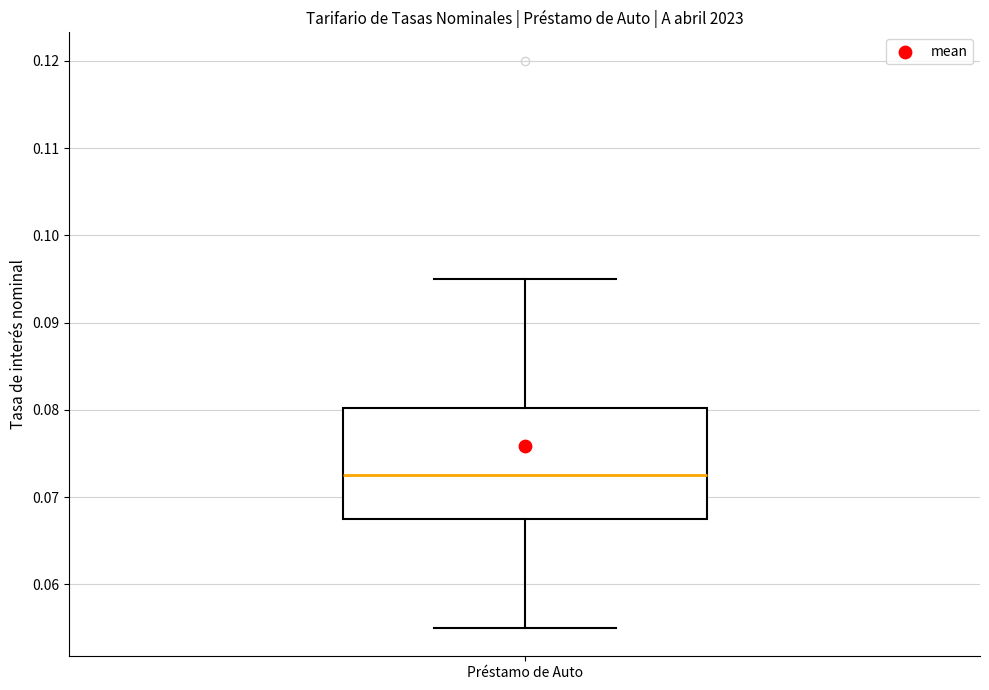

Transcribe this box plot: give where the median line is, the range the box spans, and where the two whiskers end, as read against the y-axis. The values are not printed on the chart, so give them approximately, as read against the axis.

median 0.073, box 0.068 to 0.080, whiskers 0.055 to 0.095